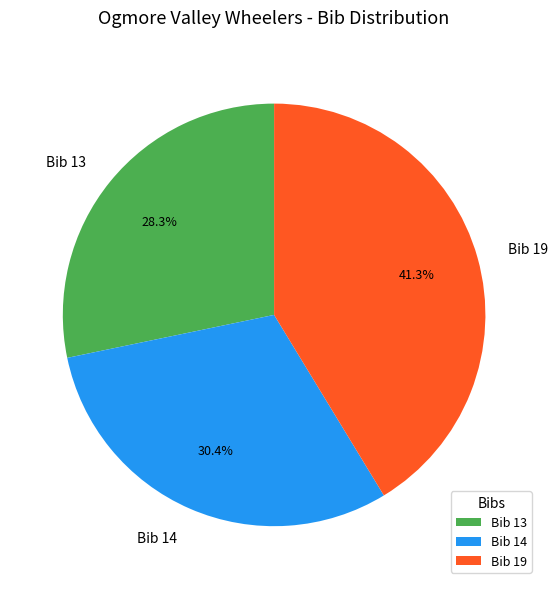

Does Bib 13 represent more than half of the total?

No